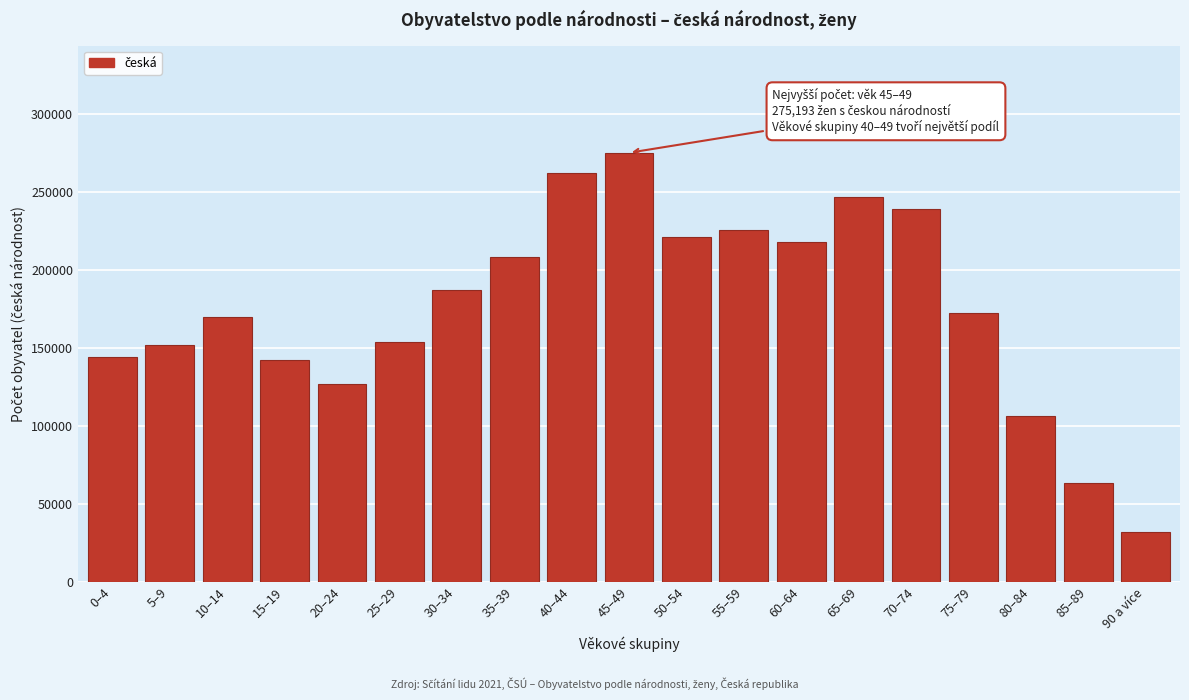

Reading right to left, list all the values displayed in this chart.

31775	63571	106314	172267	239439	246964	217771	225549	221106	275193	262324	208437	187366	154045	126611	141975	169764	152153	144332